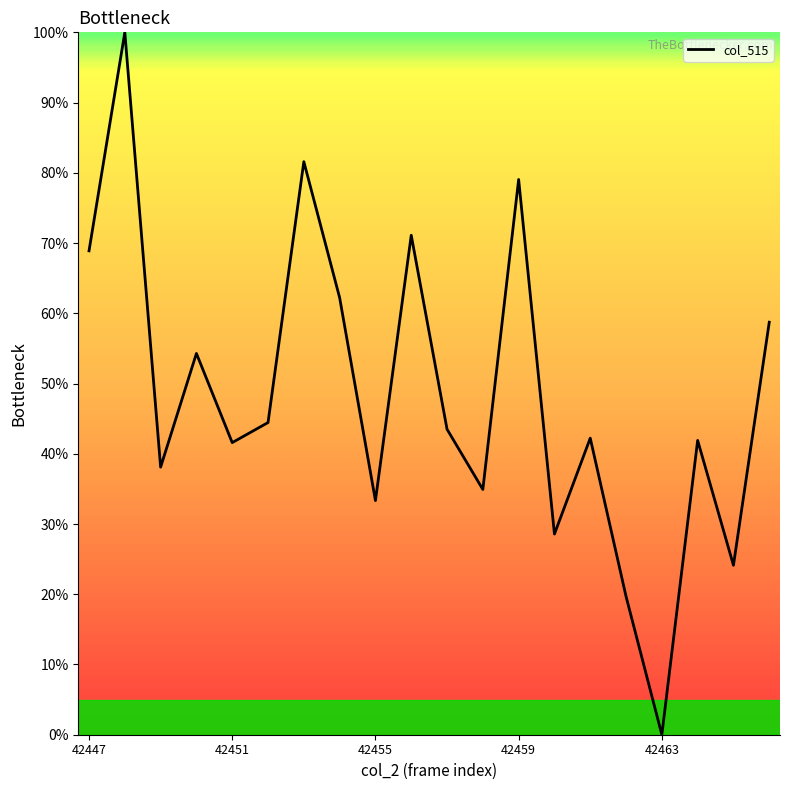

How many positive values are there?

19